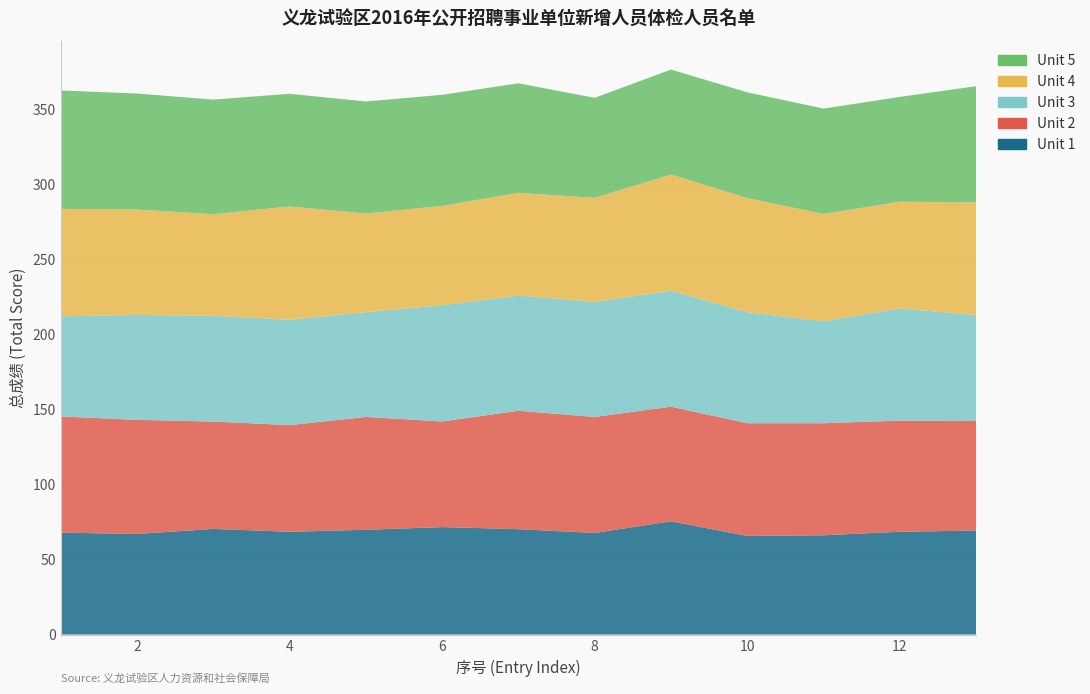

Reading left to right, what are all the values shown in this chart?

Unit 1: 1=67.9	2=67.0	3=70.4	4=68.5	5=69.8	6=71.6	7=70.2	8=67.7	9=75.4	10=65.7	11=66.1	12=68.5	13=69.3
Unit 2: 1=77.4	2=76.0	3=71.5	4=71.0	5=75.2	6=70.4	7=78.9	8=77.3	9=76.4	10=75.1	11=74.6	12=74.0	13=73.0
Unit 3: 1=66.7	2=69.9	3=70.5	4=70.2	5=69.8	6=77.4	7=76.7	8=76.7	9=77.3	10=73.9	11=67.9	12=74.8	13=70.5
Unit 4: 1=71.6	2=70.2	3=67.7	4=75.4	5=65.7	6=66.1	7=68.5	8=69.3	9=77.4	10=76.0	11=71.5	12=71.0	13=75.2
Unit 5: 1=78.9	2=77.3	3=76.4	4=75.1	5=74.6	6=74.0	7=73.0	8=66.7	9=69.9	10=70.5	11=70.2	12=69.8	13=77.4